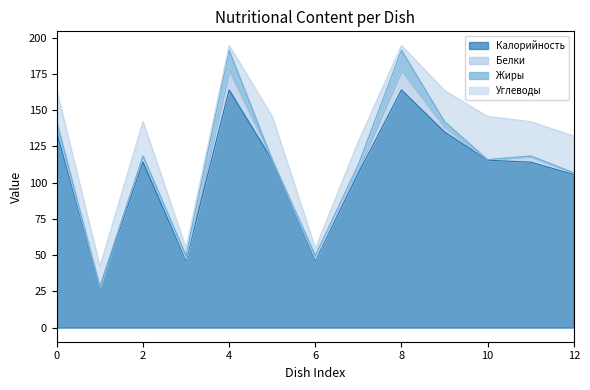

Which series has the largest total across all categories?

Калорийность